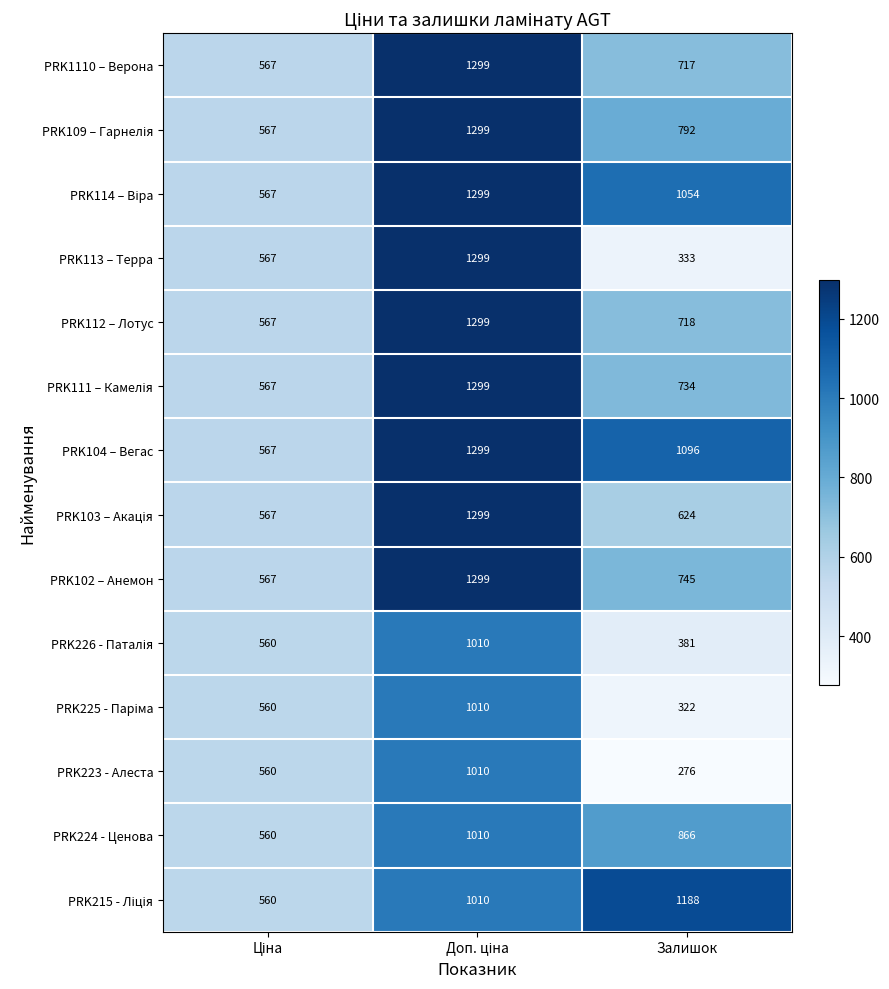

What is the difference between the maximum and minimum values in the PRK223 - Алеста series?

734